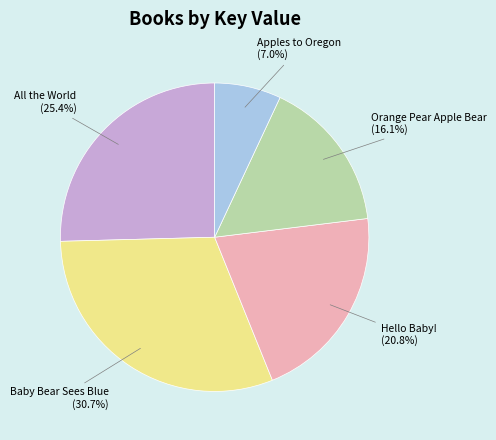

Is there a majority slice in this chart?

No